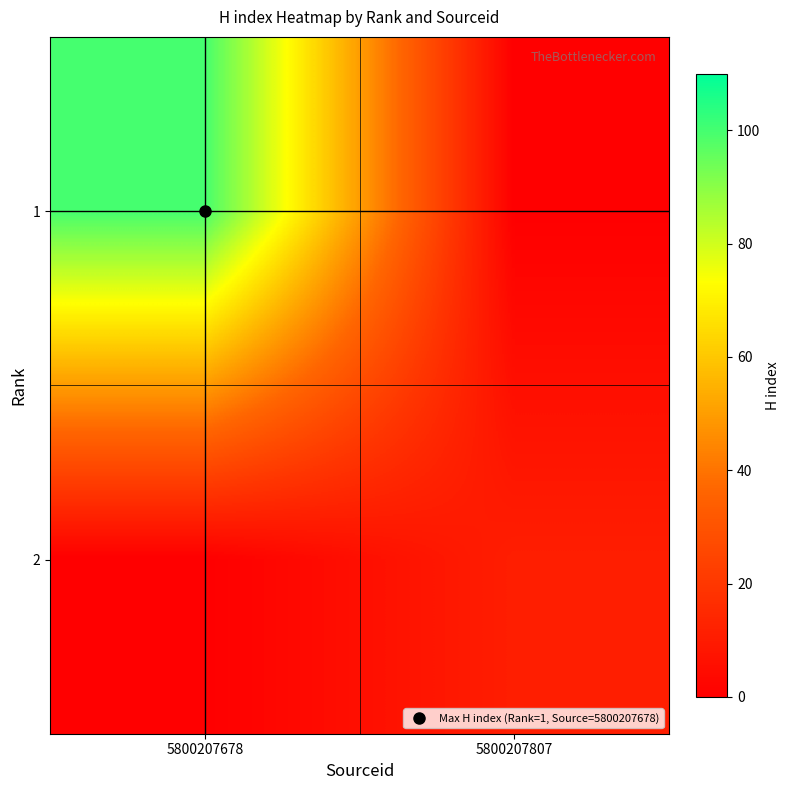

At how many categories does at least one series exceed 69?

1